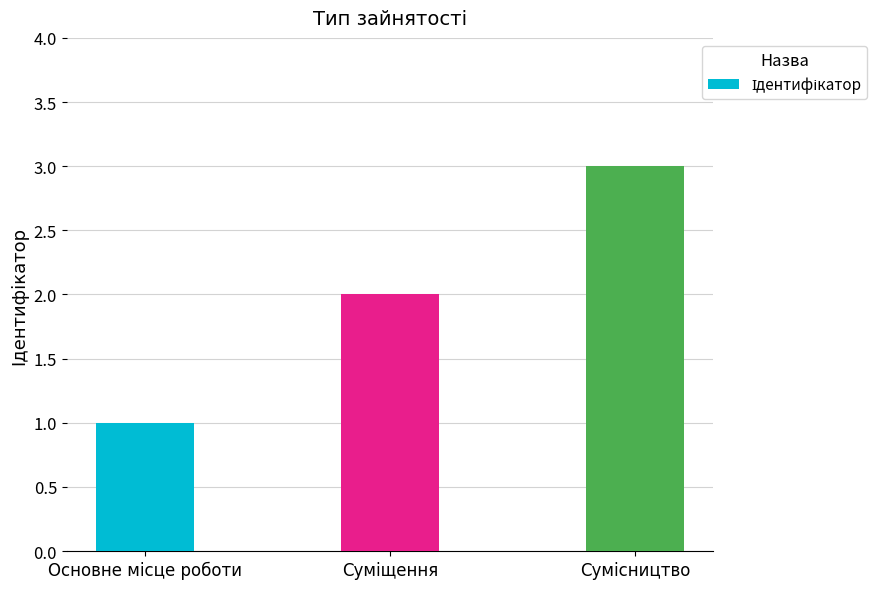

What is the minimum value shown in the chart?

1